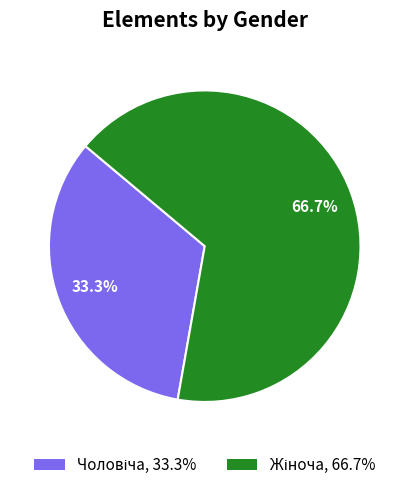

Is there a majority slice in this chart?

Yes